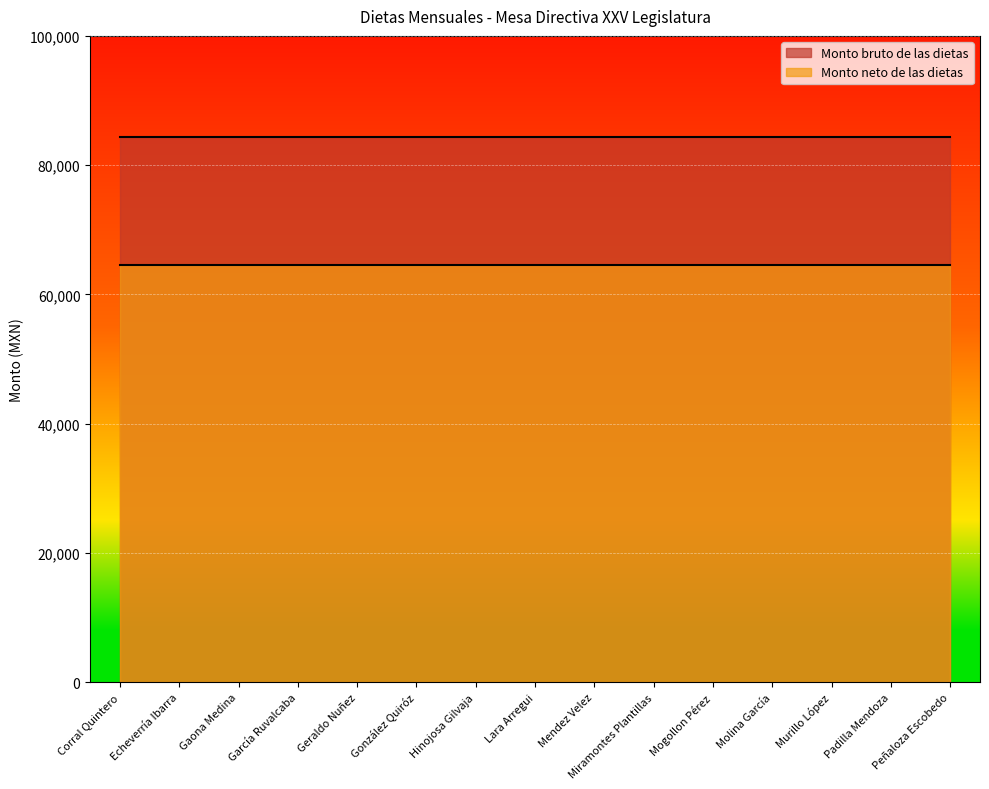

Is it true that Monto neto de las dietas equals 64535.7 at Echeverría Ibarra?

True